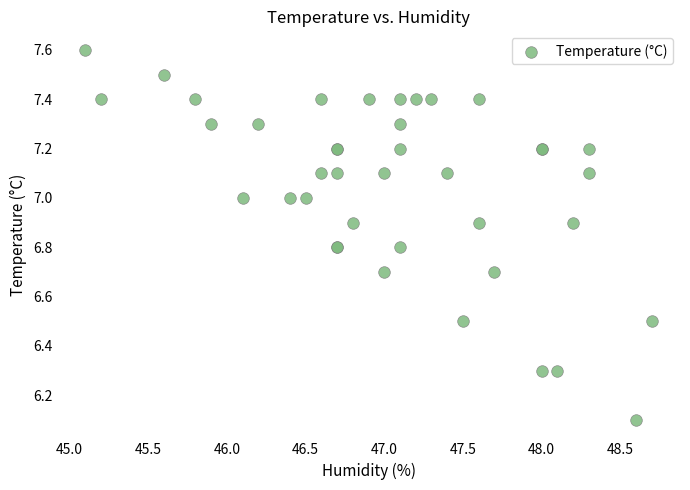

What Y value in the scatter plot is closest to 6?

6.1